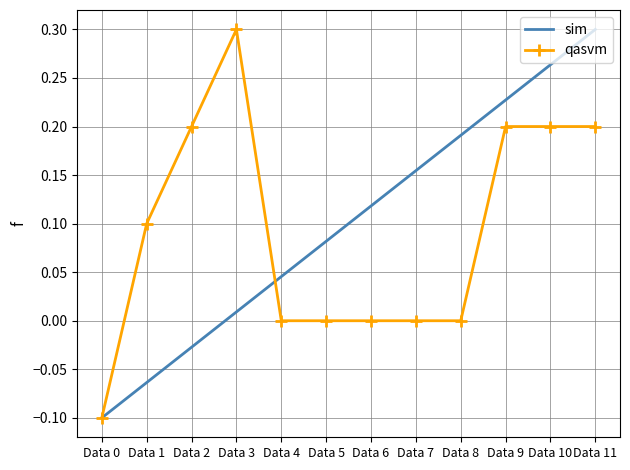

After their last crossing, which series has the higher values: qasvm or sim?

sim